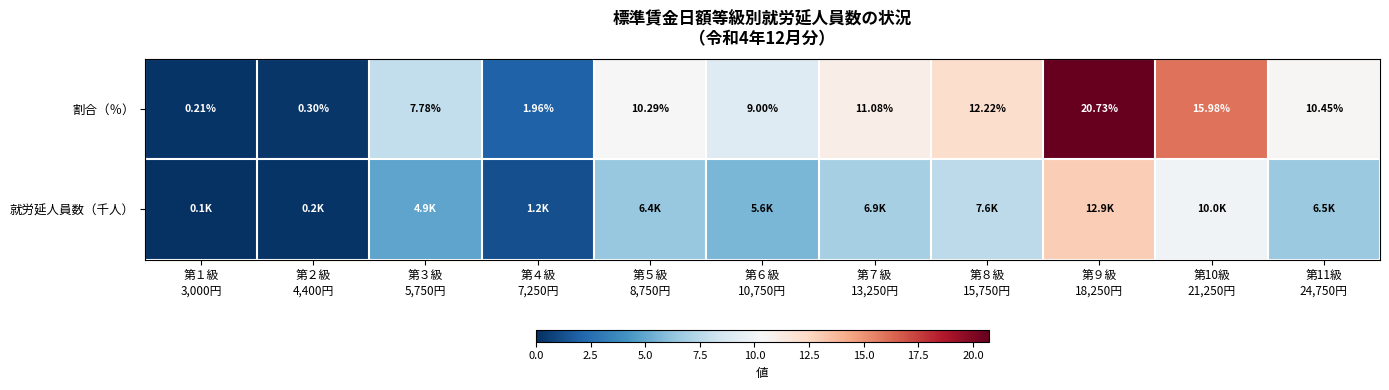

How many data points in 割合（％） are less than 10?

5